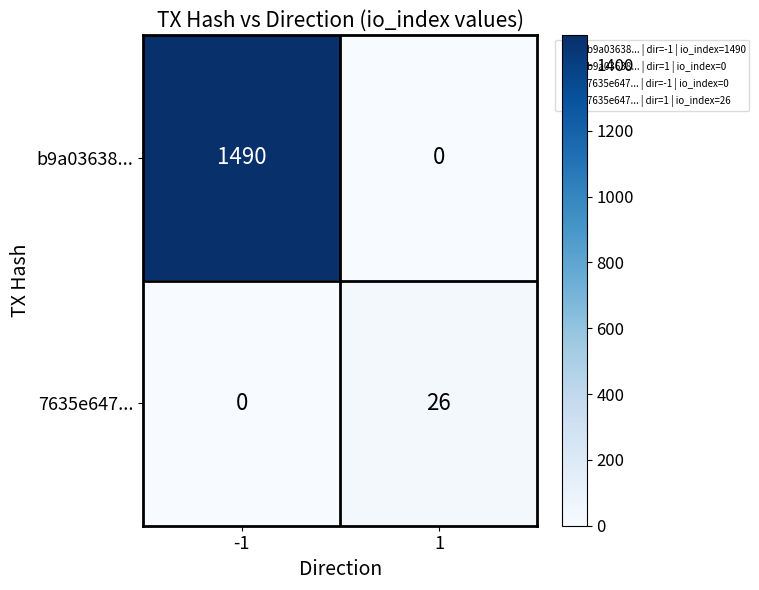

How many categories are shown in the chart?

2